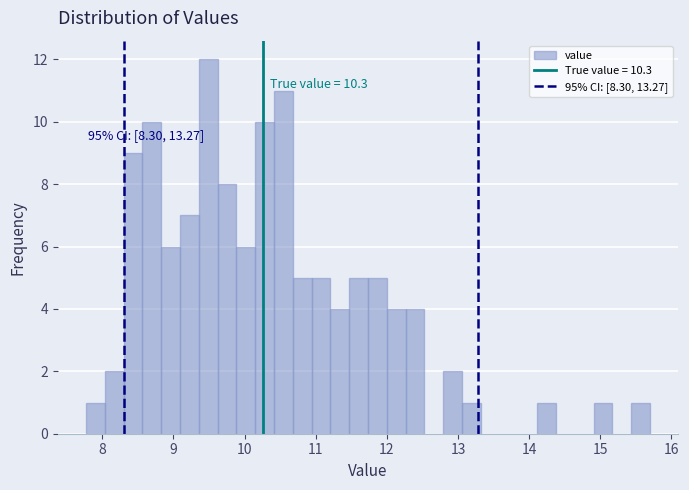

Read against the x-axis, roughly where is the centre of the tallest bar?

9.5